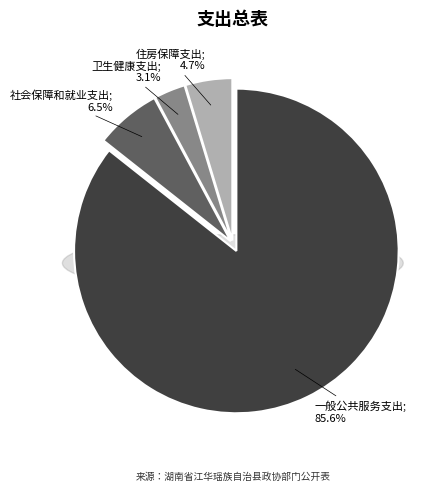

Is 住房保障支出 the majority of the pie?

No